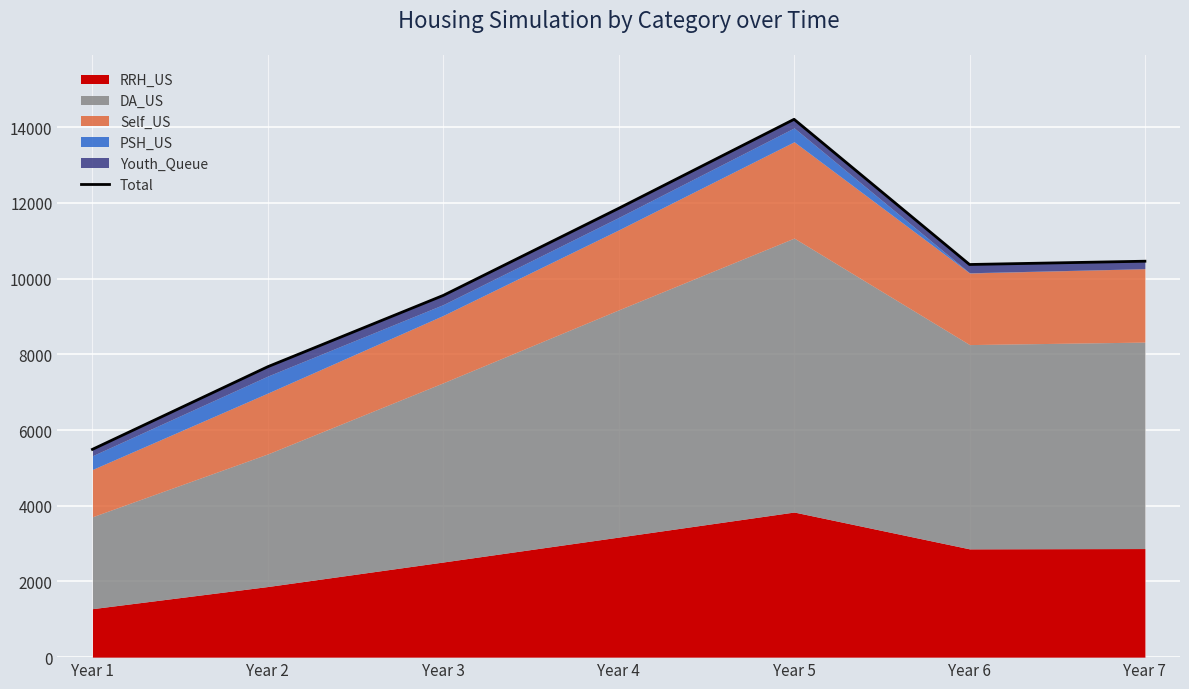

True or false: the data shows 16155 at Year 6.

False